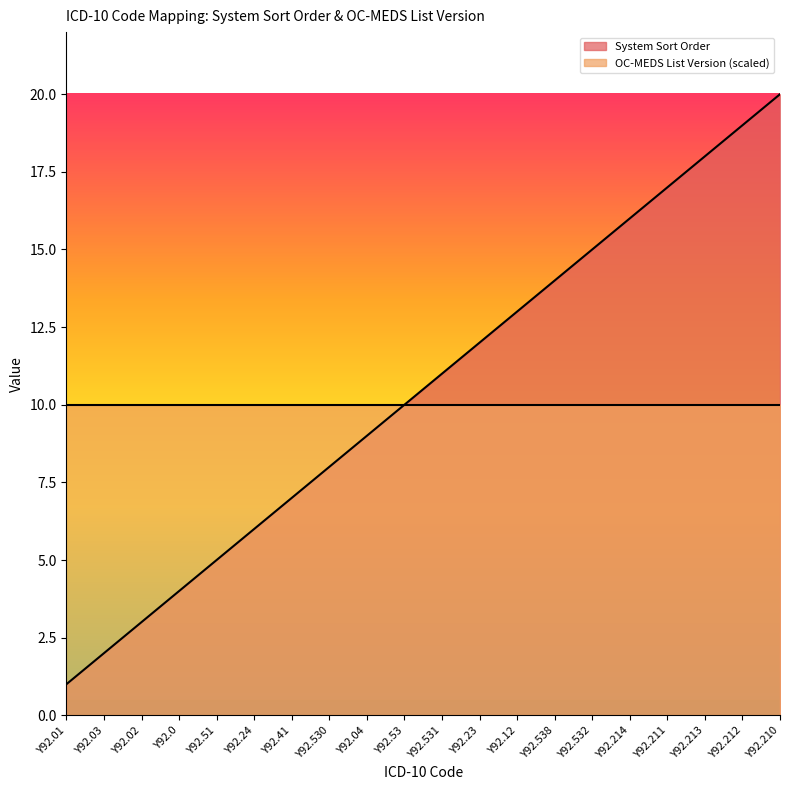

Approximately how many times larger is the value at Y92.12 compared to Y92.02?

4.3